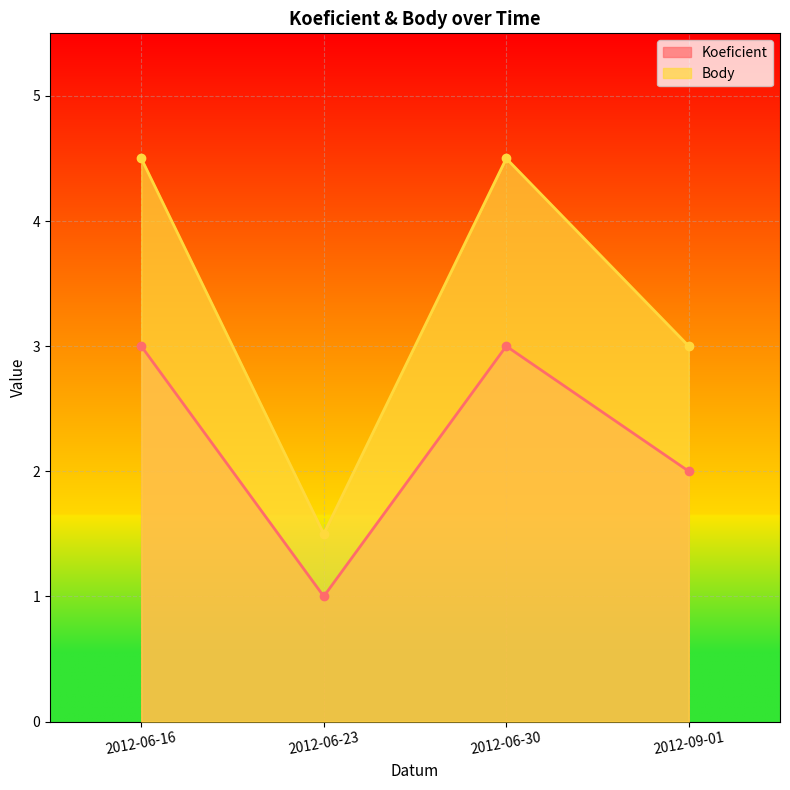

How many values in the Body series are below 4?

2